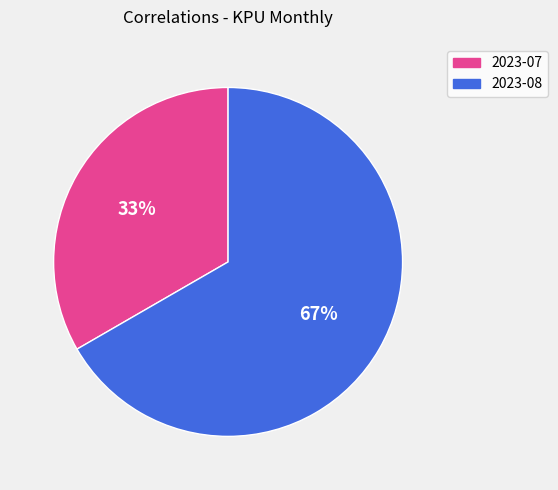

What is the largest slice in the pie chart?

2023-08